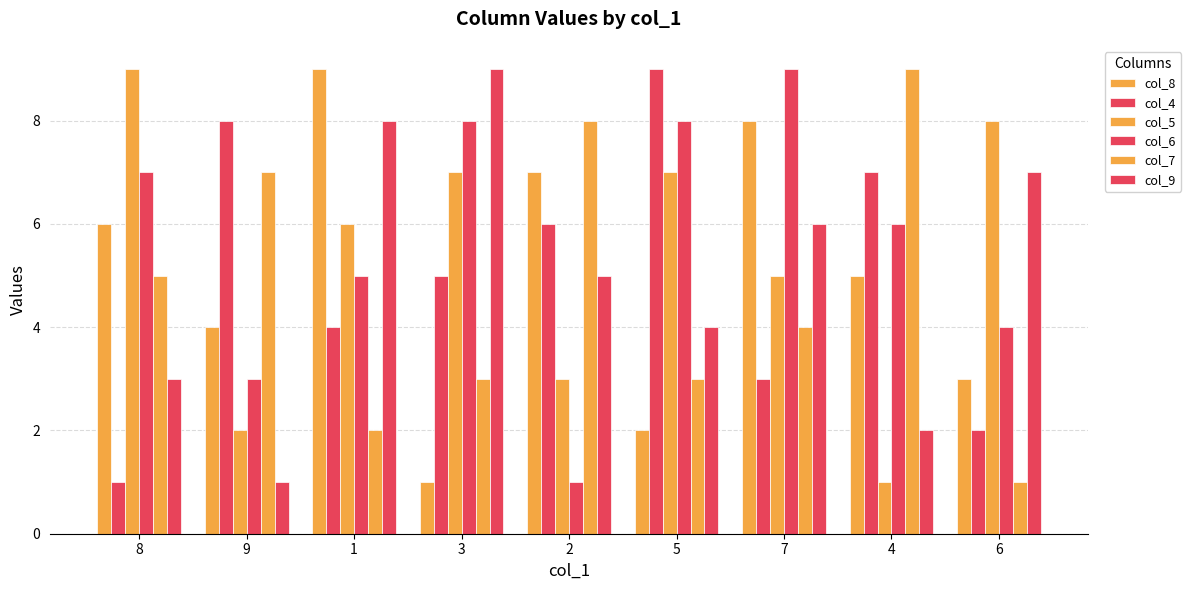

What is the label of the 4th bar from the left?

3